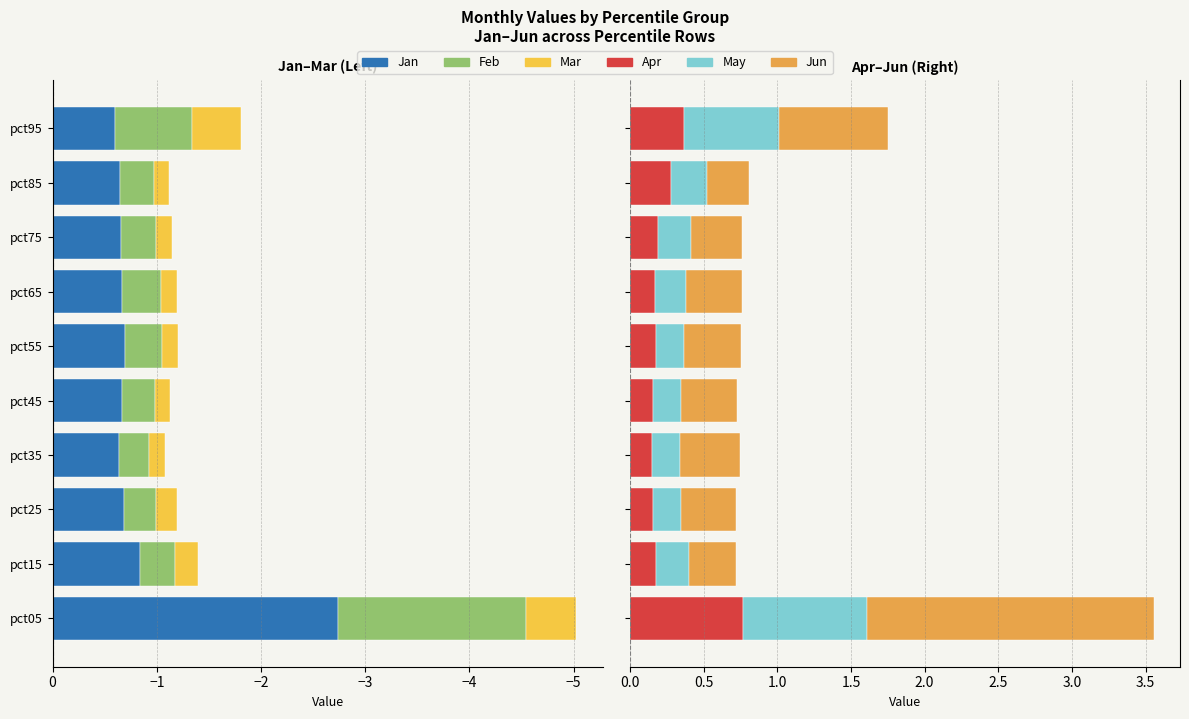

Read the Jan value at pct95.

-0.6